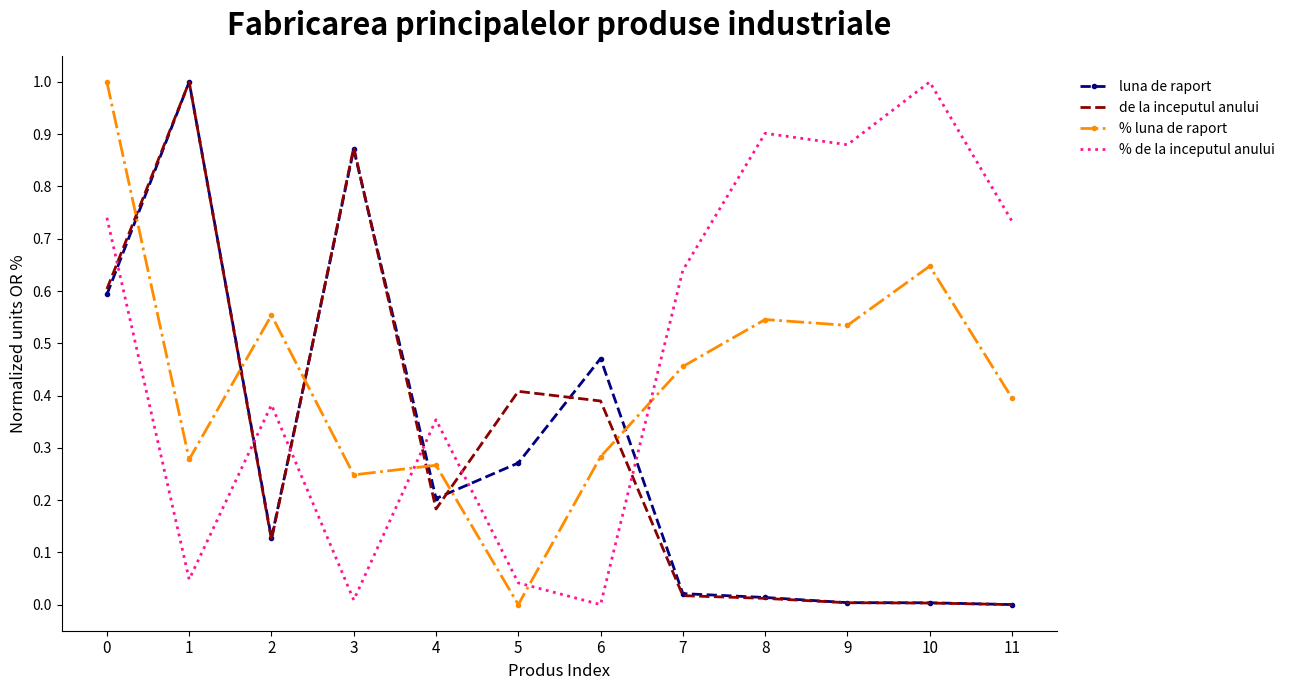

True or false: de la inceputul anului and % de la inceputul anului intersect in this chart.

True